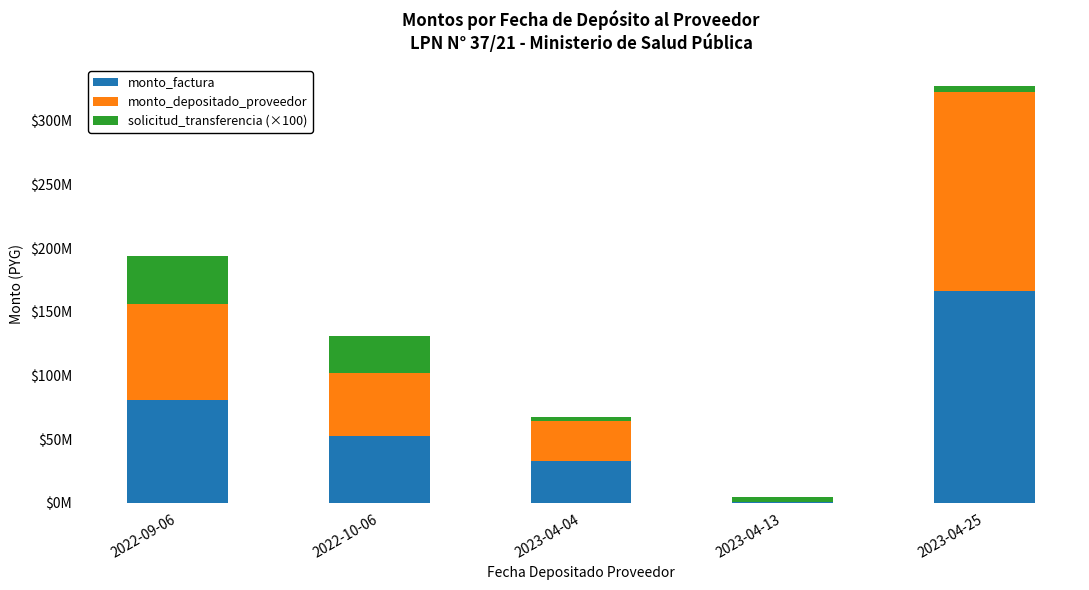

Read the solicitud_transferencia (×100) value at 2022-09-06, to the nearest 100.

37888400